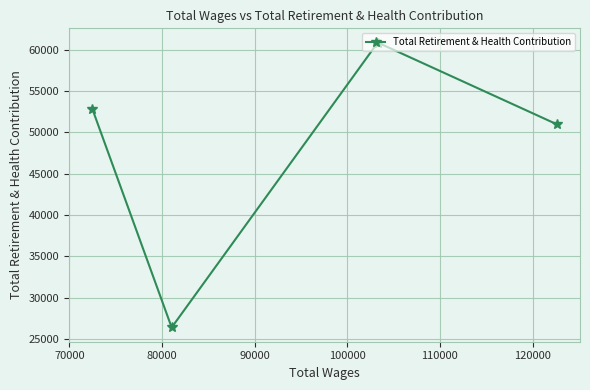

What is the maximum value shown in the chart?

60848